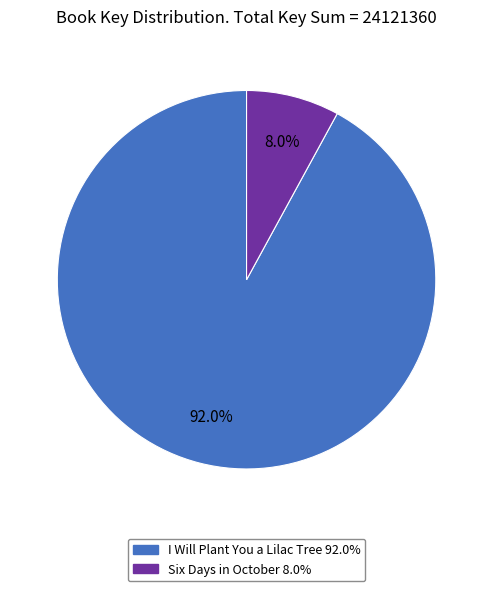

To the nearest percent, what is the difference between the largest and smallest slice percentages?

84%